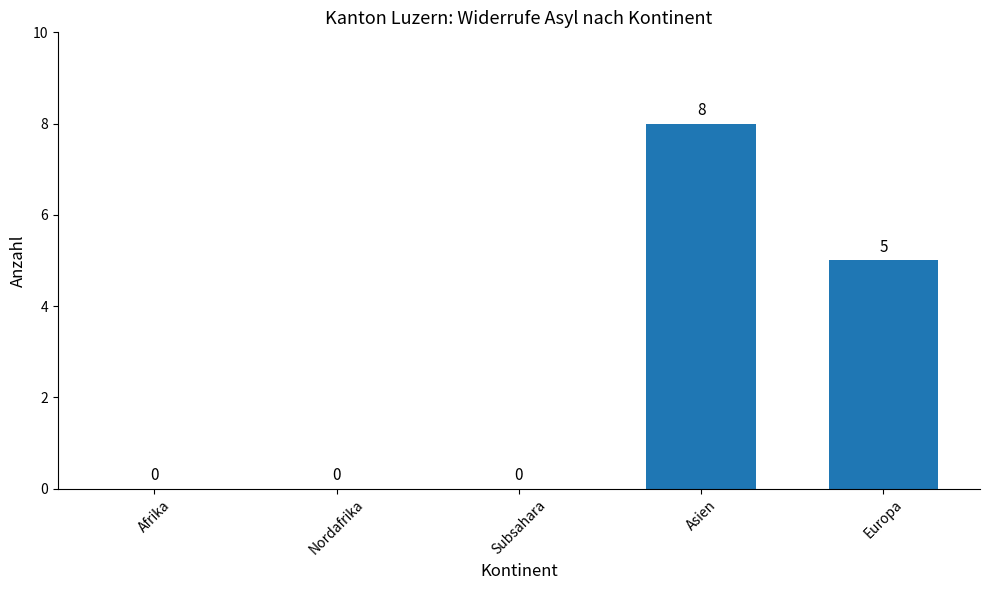

What is the sum of the values at Europa and Nordafrika?

5